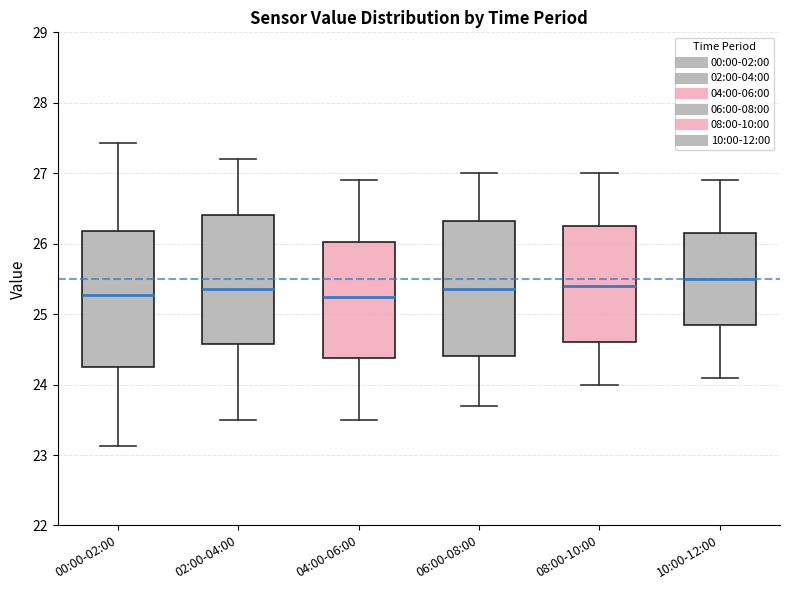

Where does the upper whisker of the box for 10:00-12:00 end on the y-axis? The values are not printed on the chart, so give them approximately, as read against the axis.

26.9